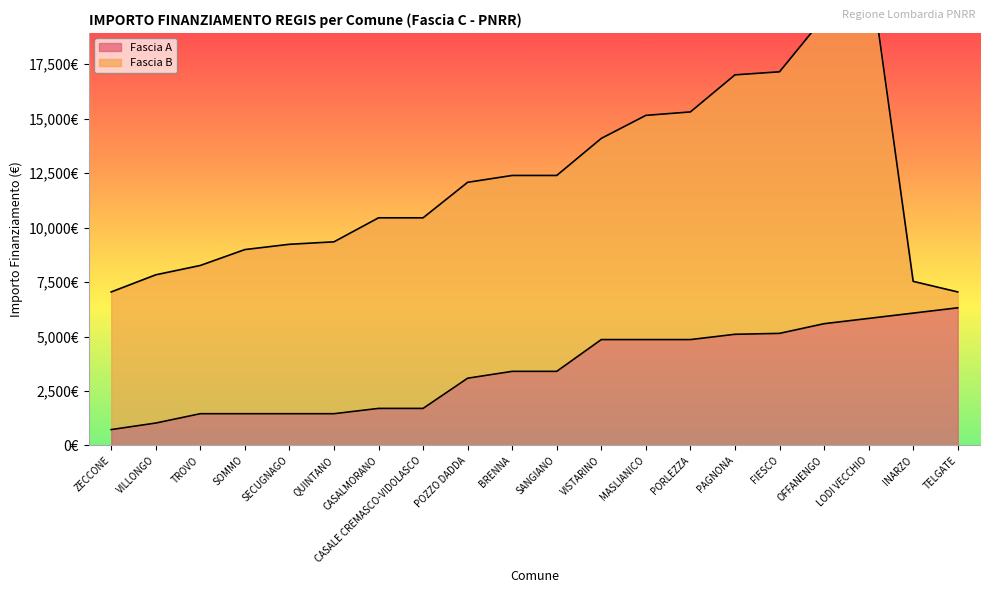

What is the value of the 6th point from the left?

1458